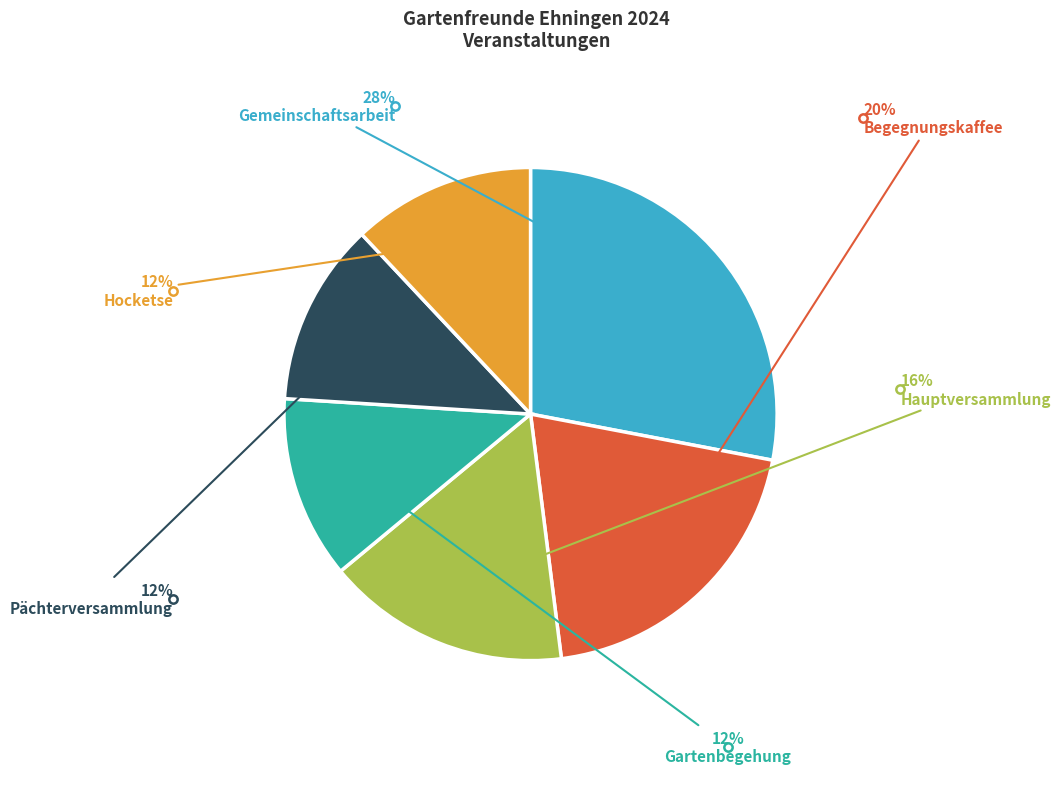

To the nearest percent, what is the difference between the largest and smallest slice percentages?

16%